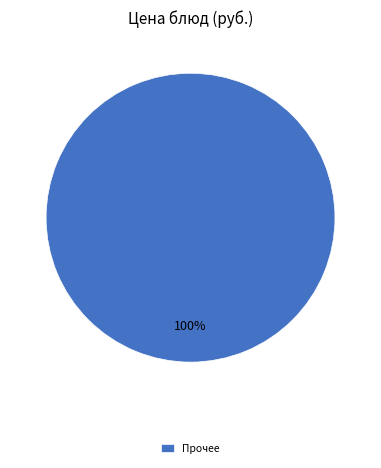

Rank the categories by value from highest to lowest.

Прочее